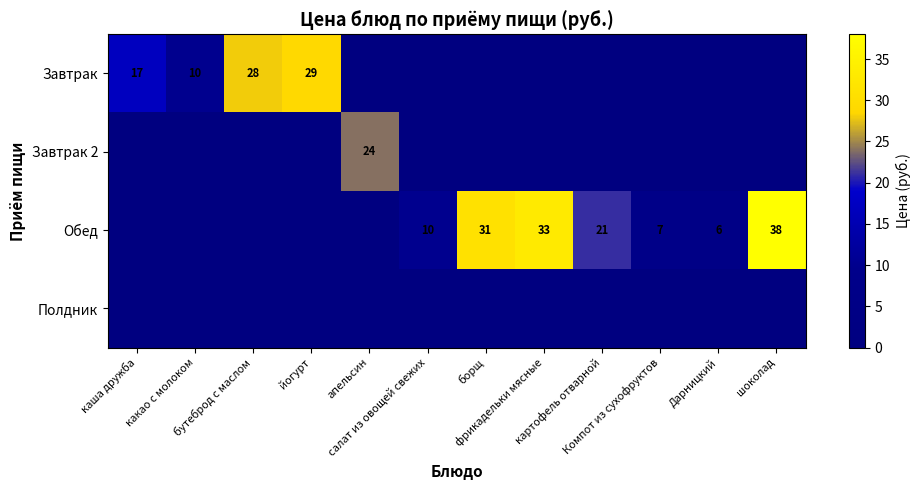

Which label corresponds to the largest value in the chart?

шоколад